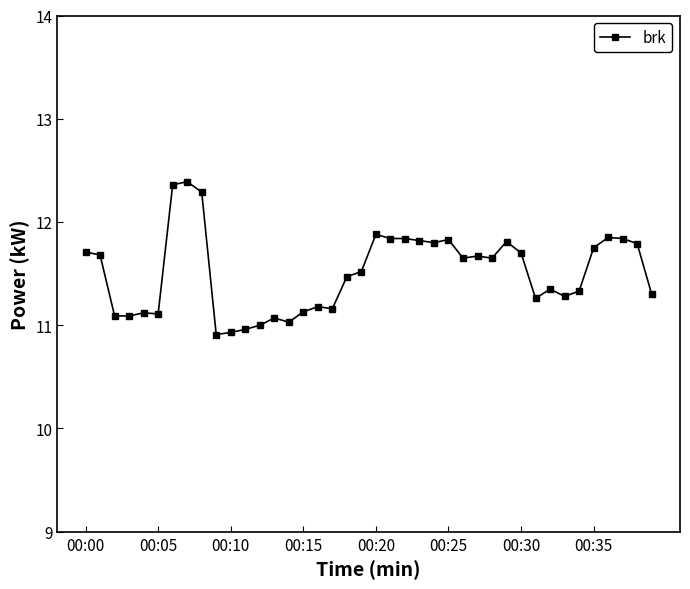

What is the sum of all values?

460.4